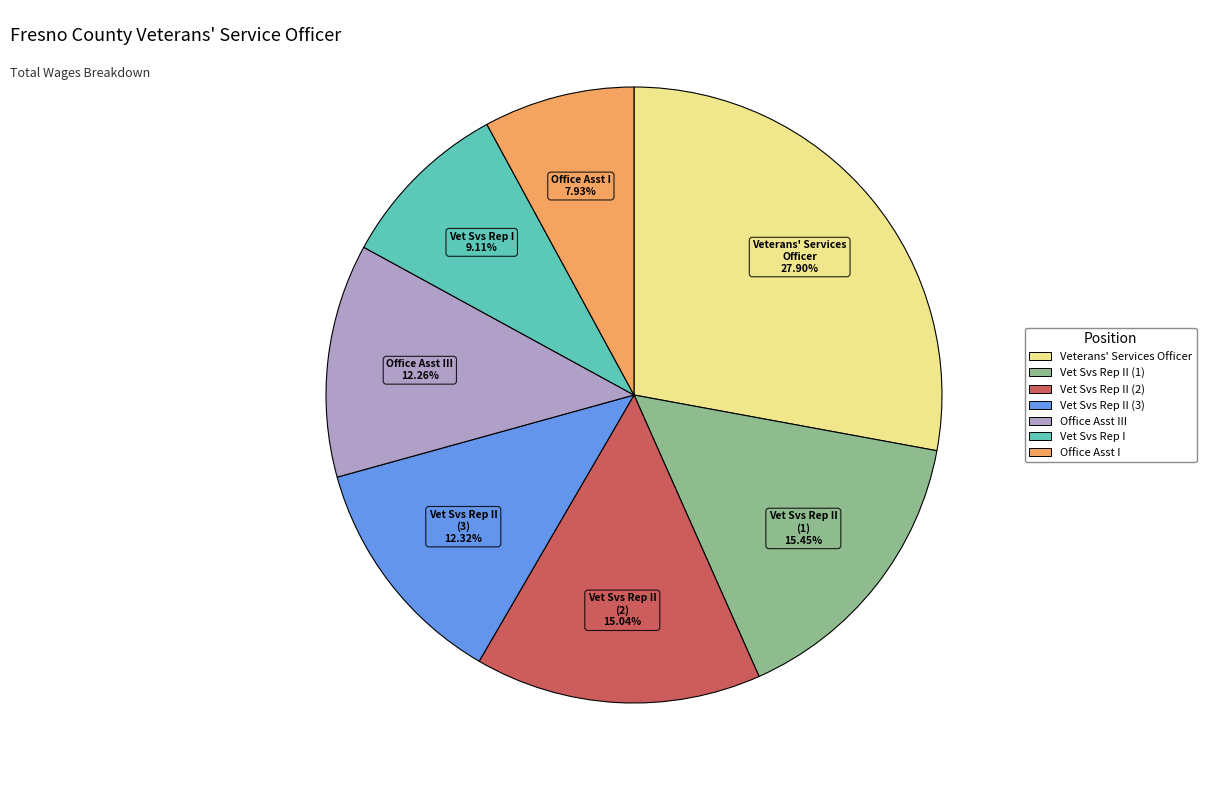

Is there any slice that represents more than half of the pie?

No